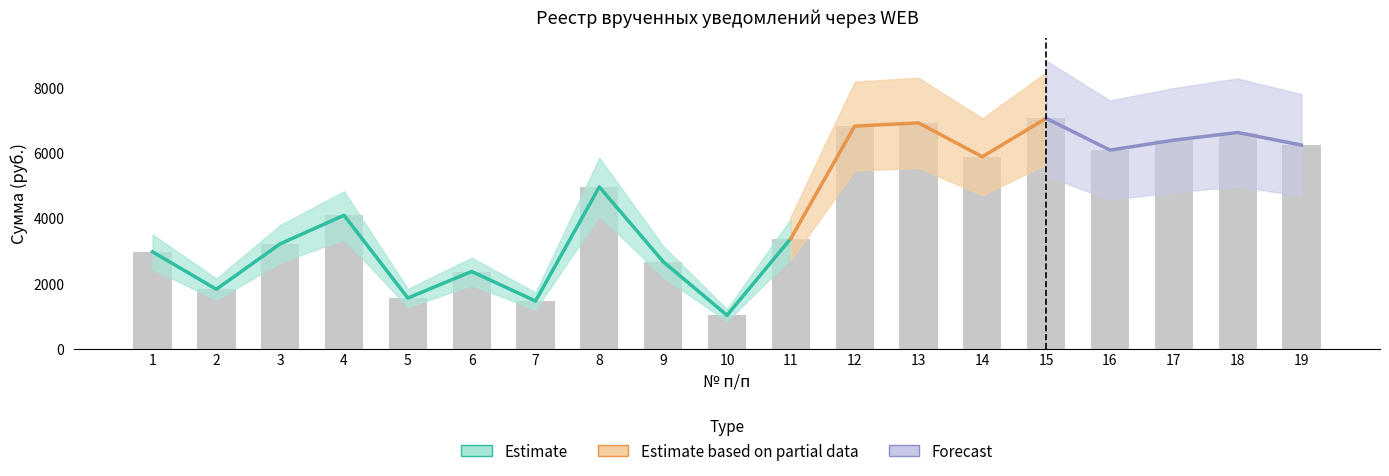

Where does the data first go above 4090?

4